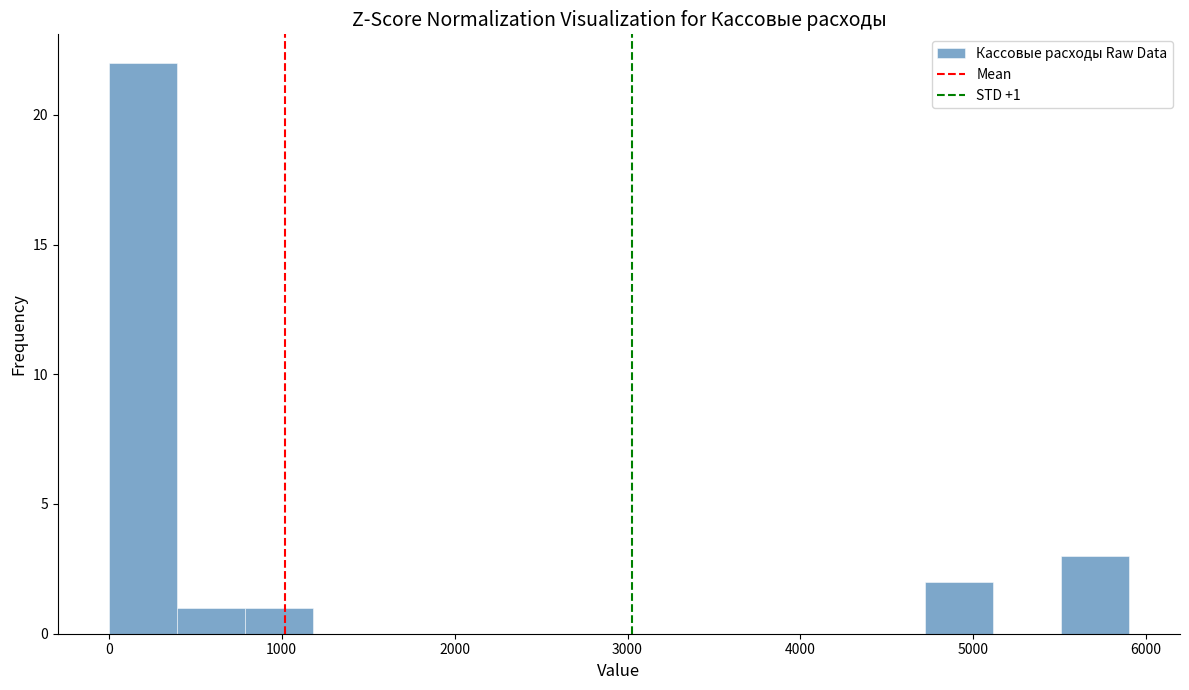

Read against the x-axis, roughly where is the centre of the tallest bar?

200